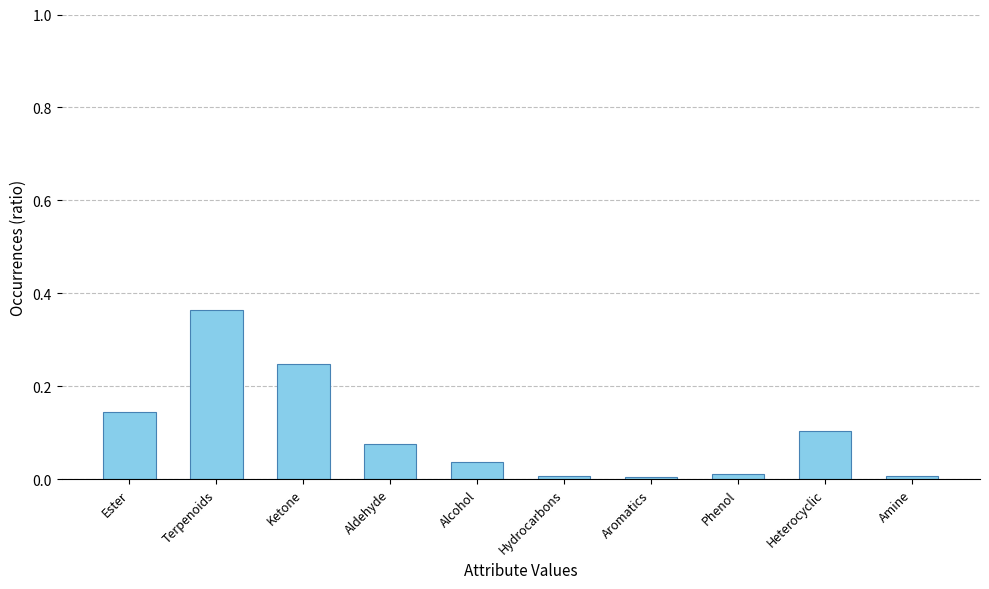

Is it true that the value at Hydrocarbons is 0.0?

True